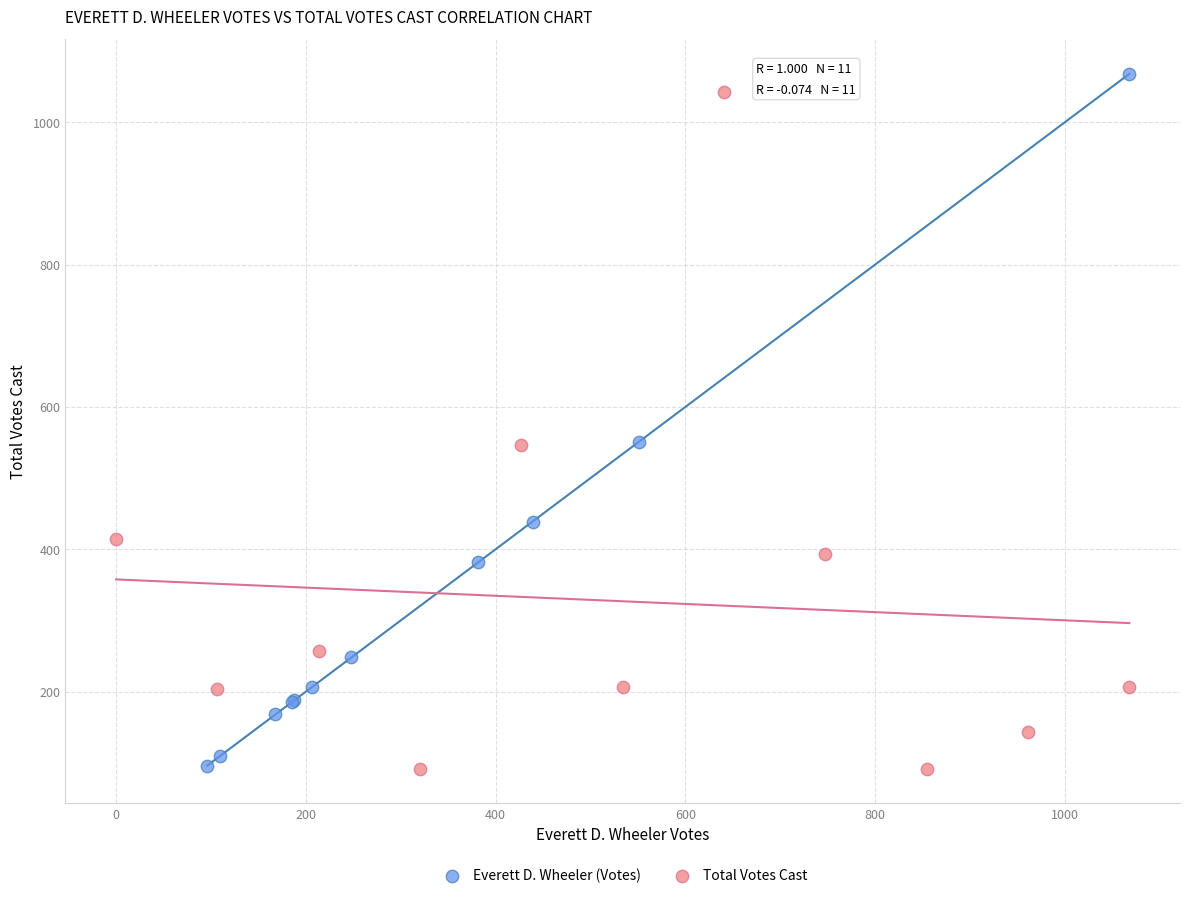

What are all the series names shown in the legend?

Everett D. Wheeler (Votes), Total Votes Cast